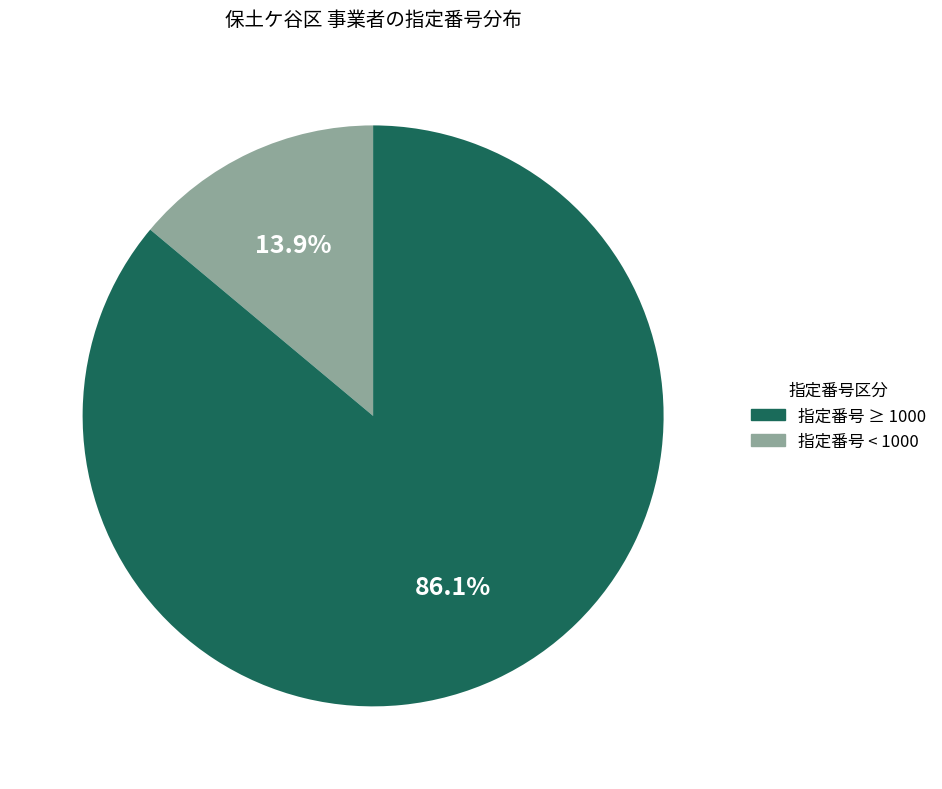

Is there any slice that represents more than half of the pie?

Yes